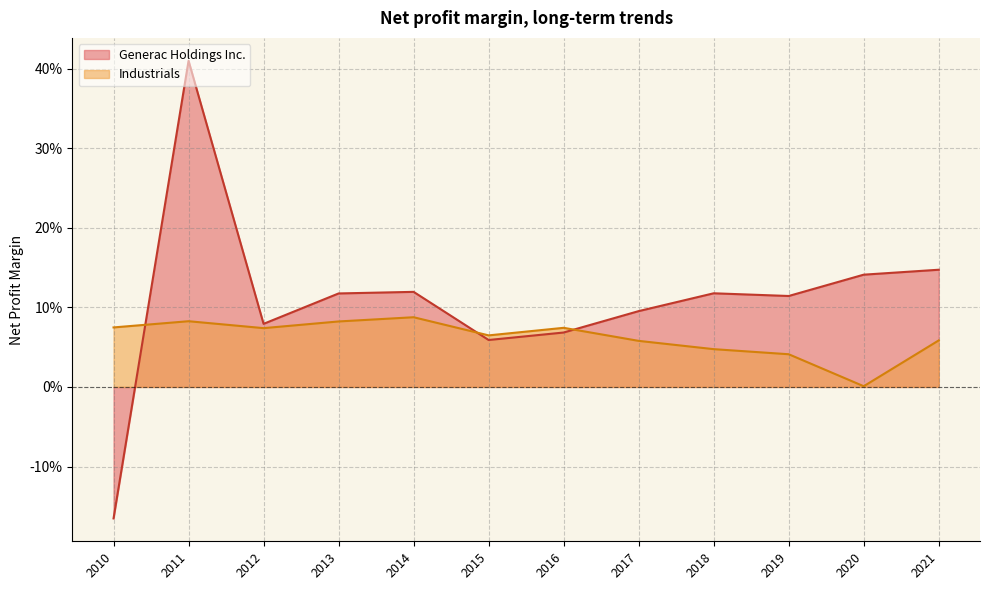

Between which two adjacent categories do Generac Holdings Inc. and Industrials first intersect?

2010 and 2011